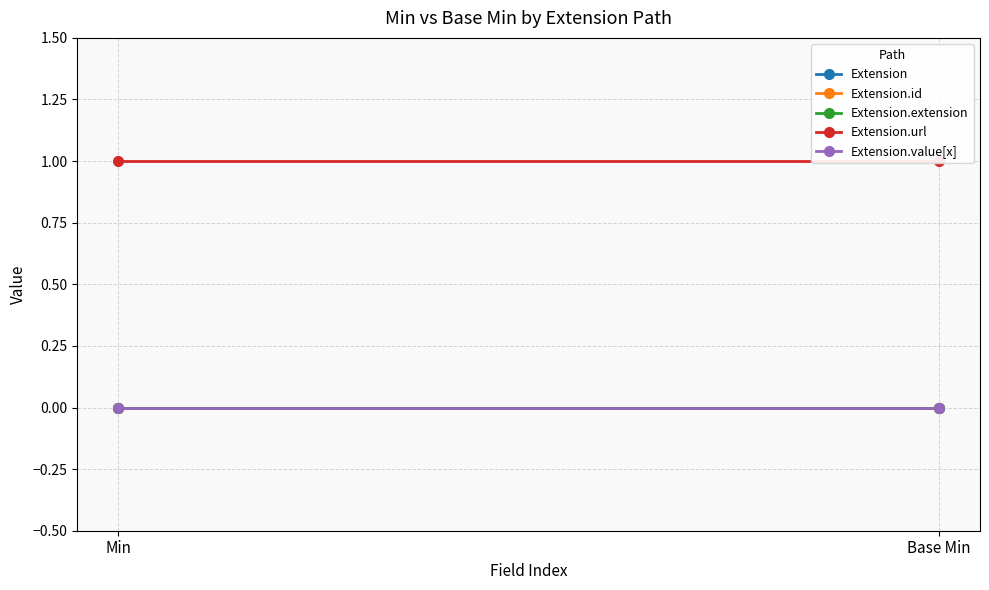

Reading left to right, list all the values displayed in this chart.

Extension: Min=0	Base Min=0
Extension.id: Min=0	Base Min=0
Extension.extension: Min=0	Base Min=0
Extension.url: Min=1	Base Min=1
Extension.value[x]: Min=0	Base Min=0